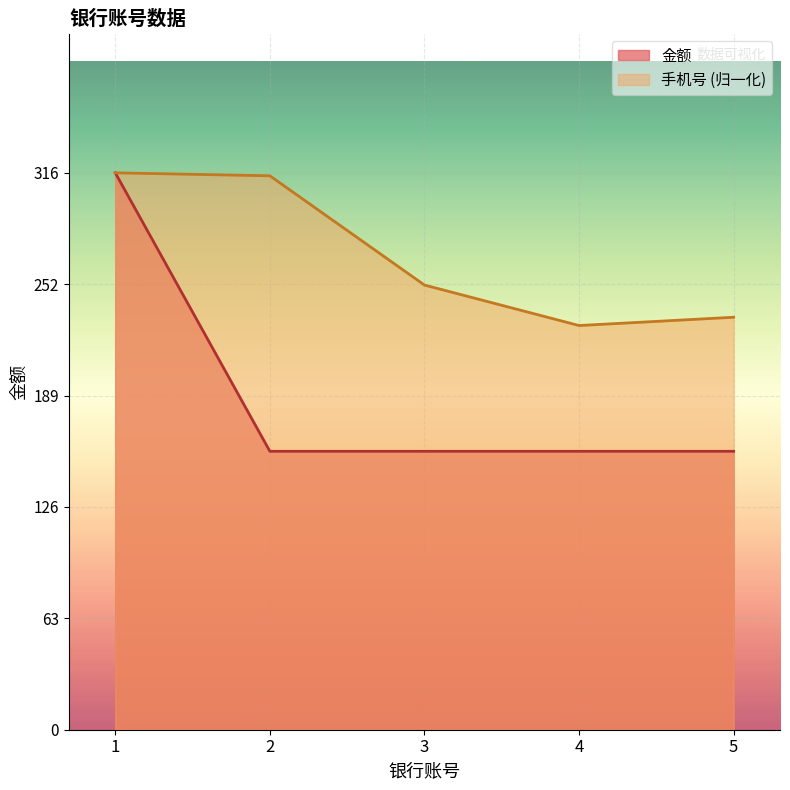

What is the average value of the 手机号 series?

269.2